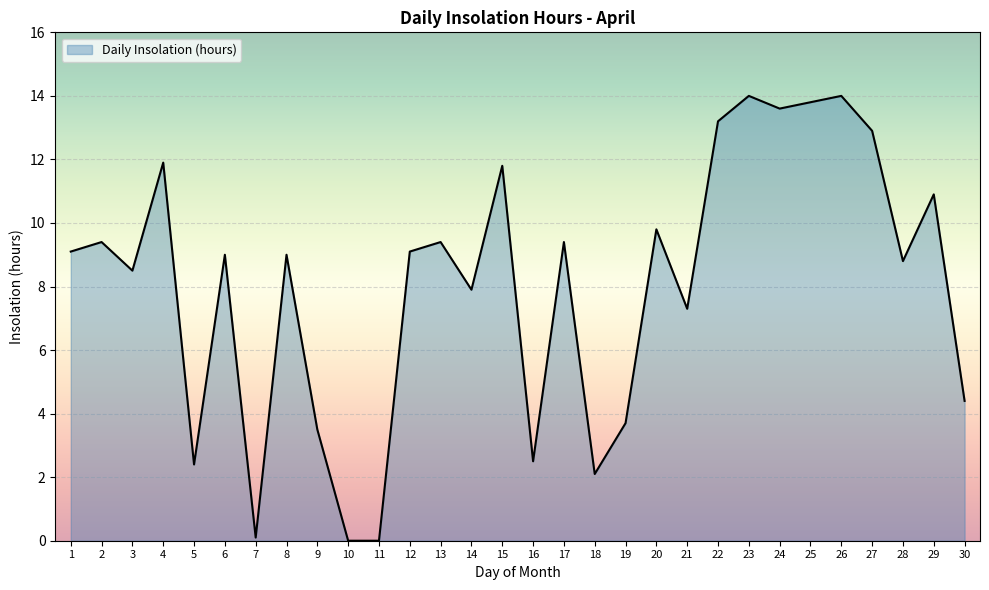

Reading left to right, extract all data points from this chart.

9.1	9.4	8.5	11.9	2.4	9.0	0.1	9.0	3.5	0.0	0.0	9.1	9.4	7.9	11.8	2.5	9.4	2.1	3.7	9.8	7.3	13.2	14.0	13.6	13.8	14.0	12.9	8.8	10.9	4.4